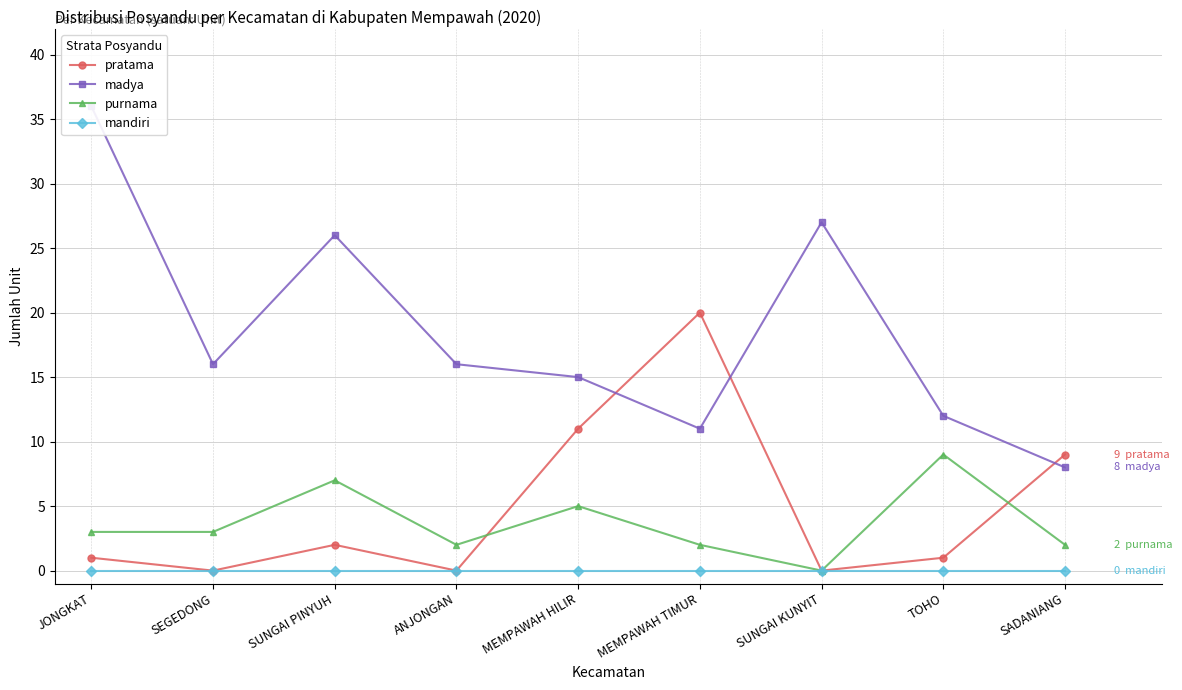

How many values in the pratama series are below 1?

3